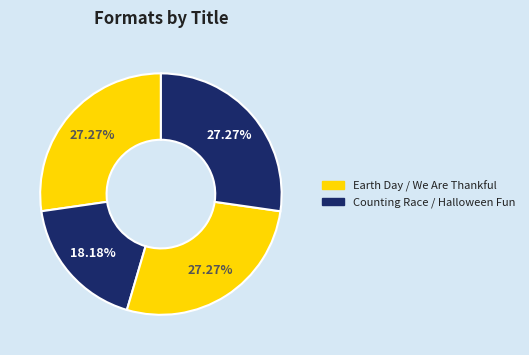

Is there any slice that represents more than half of the pie?

No